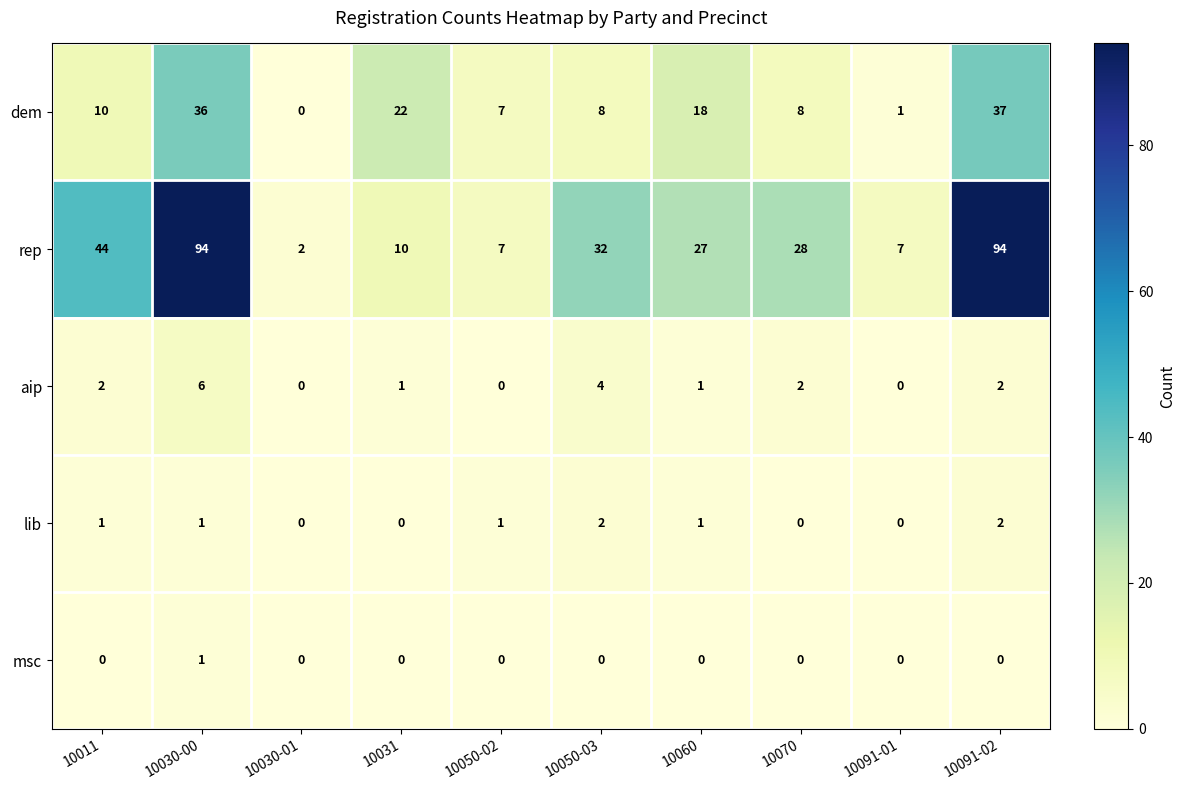

Rank the series by their maximum value, from highest to lowest.

rep, dem, aip, lib, msc